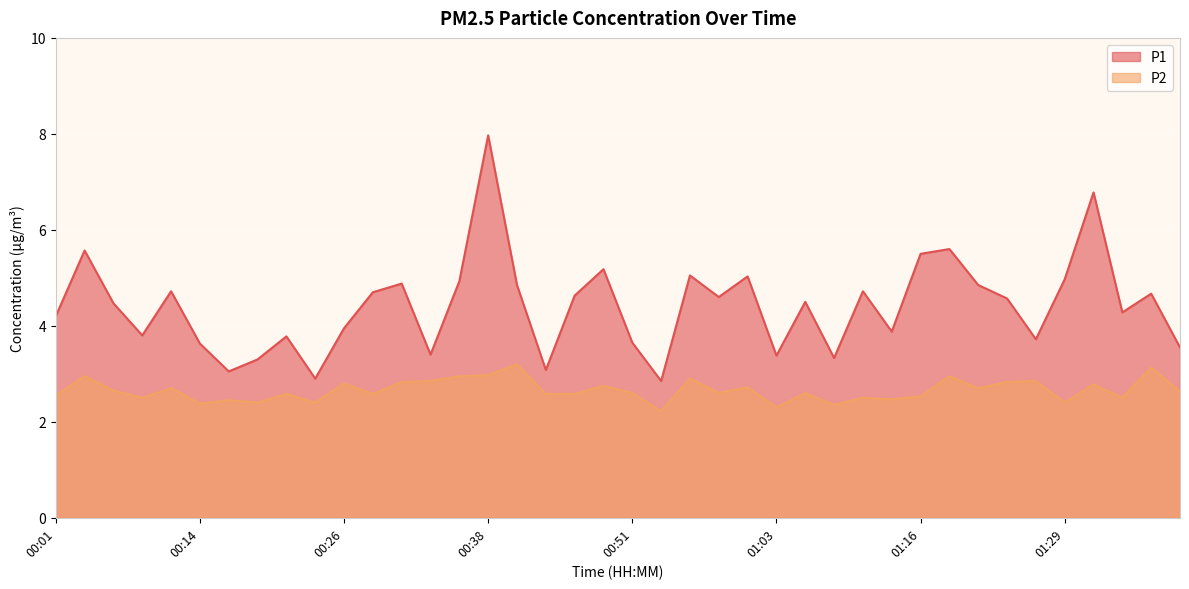

What is the spread (max minus min) of values at 01:16?

3.0